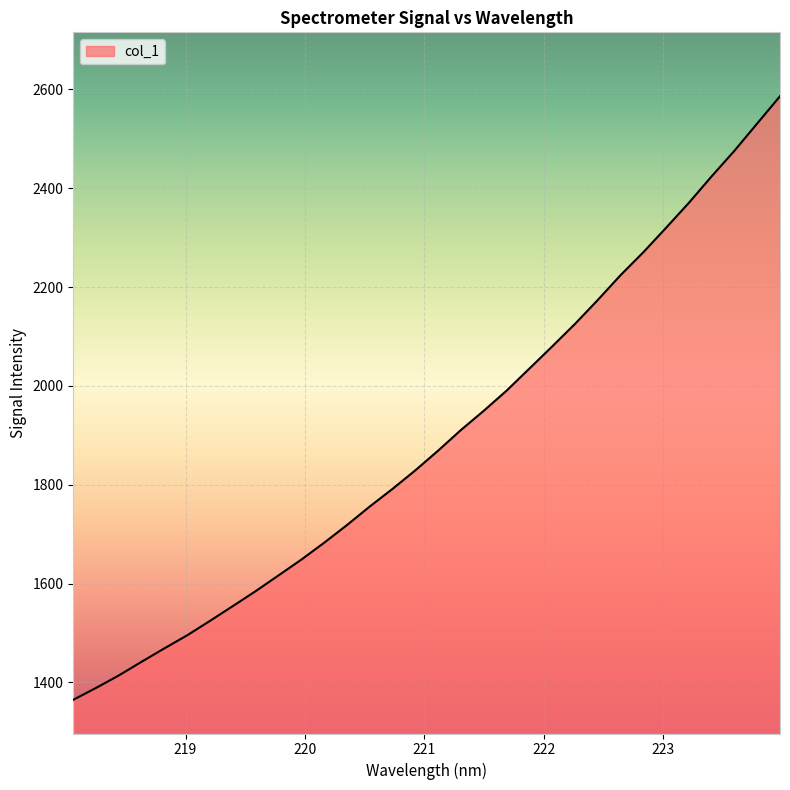

What is the difference between the maximum and minimum values?

1221.6